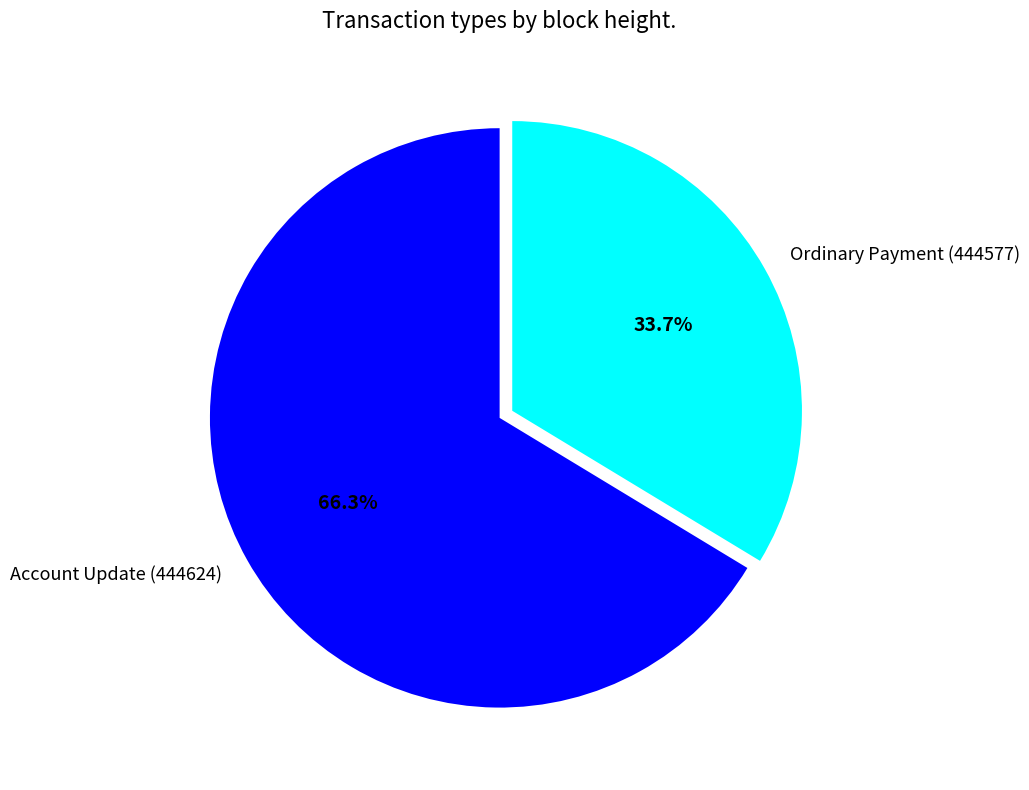

How much of the chart is everything except Account Update (444624)?

33.7%